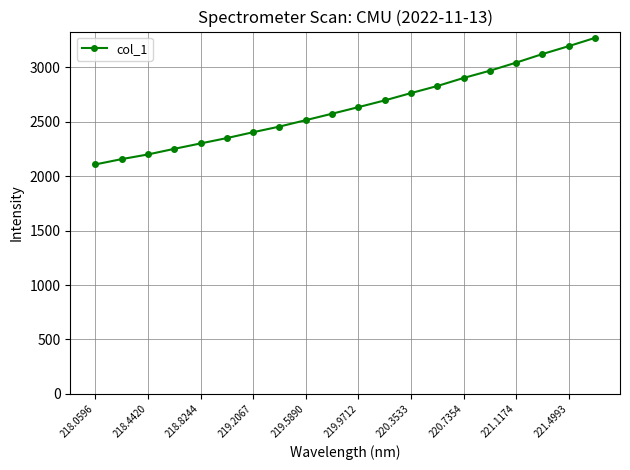

What is the smallest value displayed?

2107.6